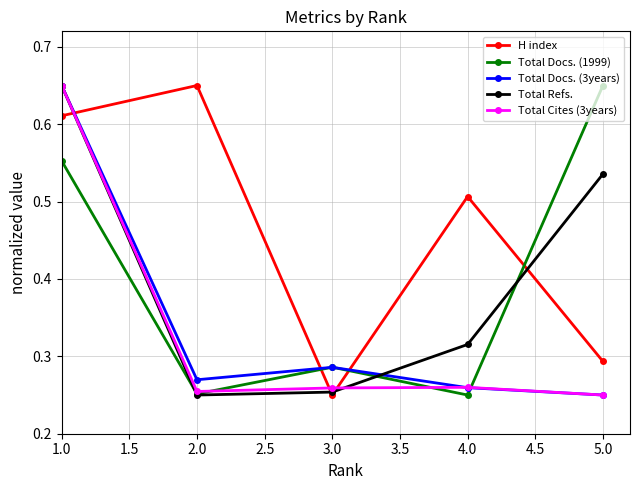

The Total Docs. (1999) series shows 0.2 at 5.0. True or false?

False